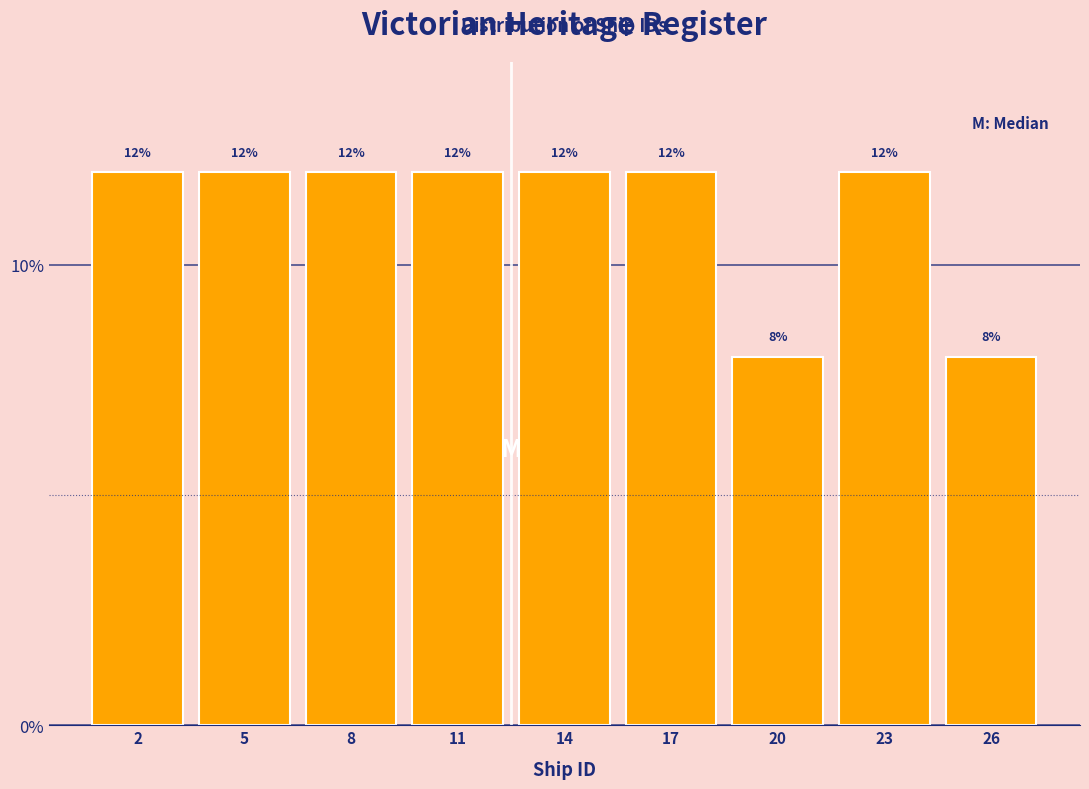

Reading left to right, list all the values displayed in this chart.

12	12	12	12	12	12	8	12	8